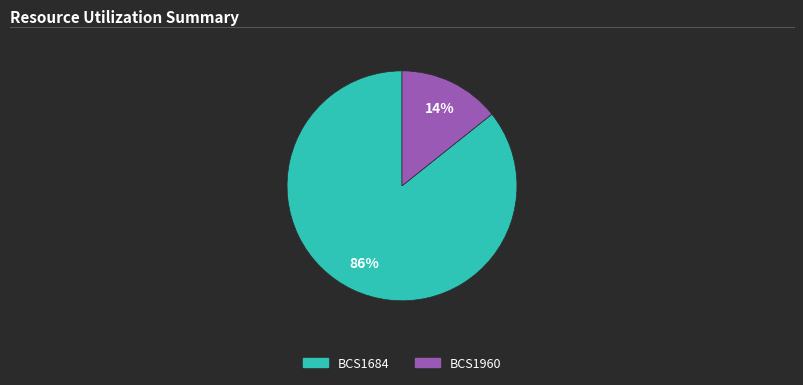

Which category accounts for the majority?

BCS1684